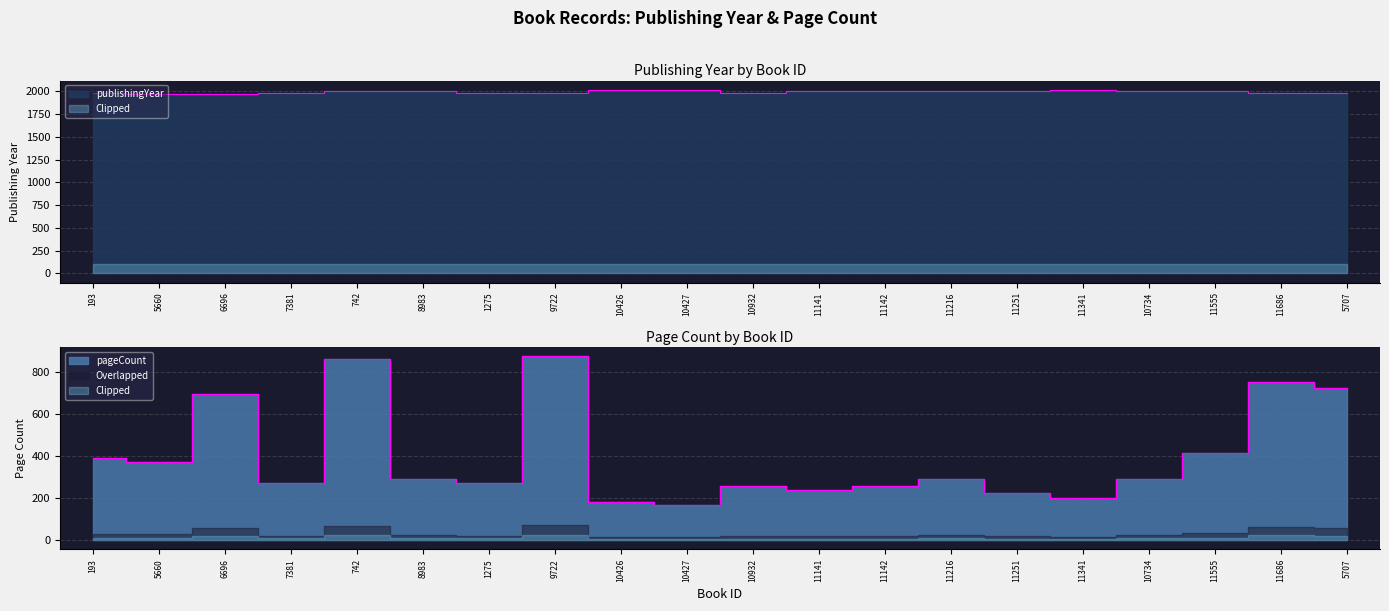

What is the lowest value of the pageCount series?

168